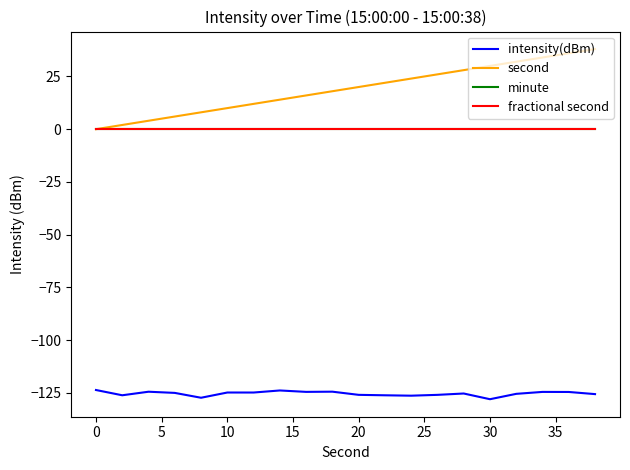

What is the difference between the second highest and minimum values in the second series?

36.0